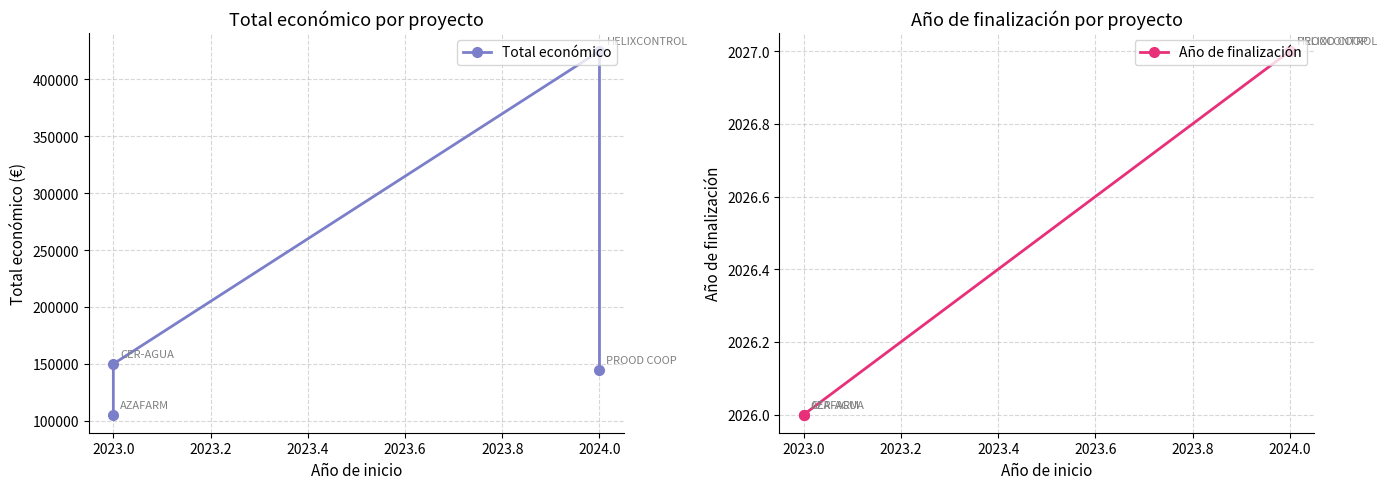

What is the sum of all Año de finalización values?

8106